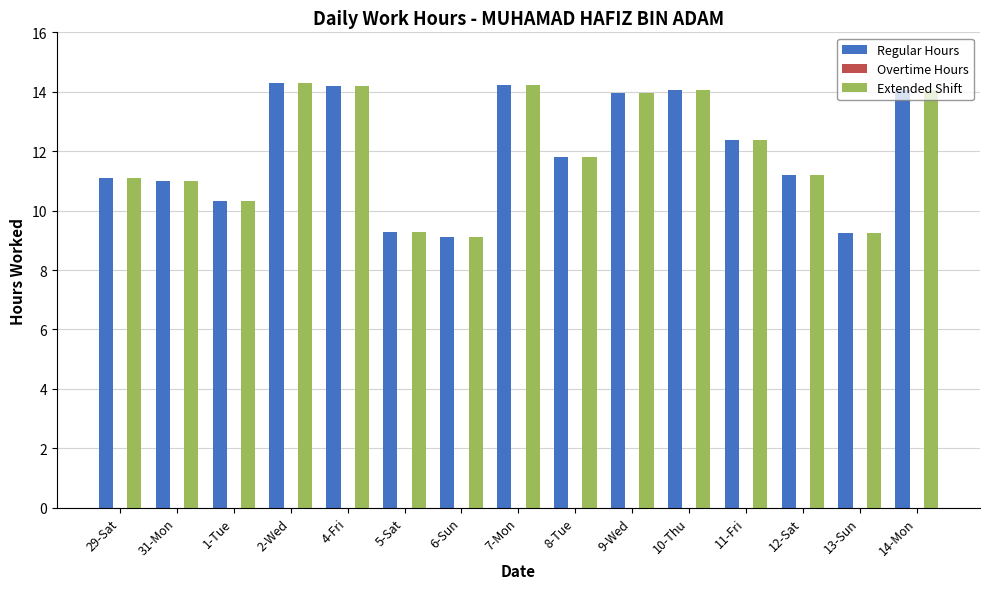

What is the label of the 13th bar from the right?

1-Tue